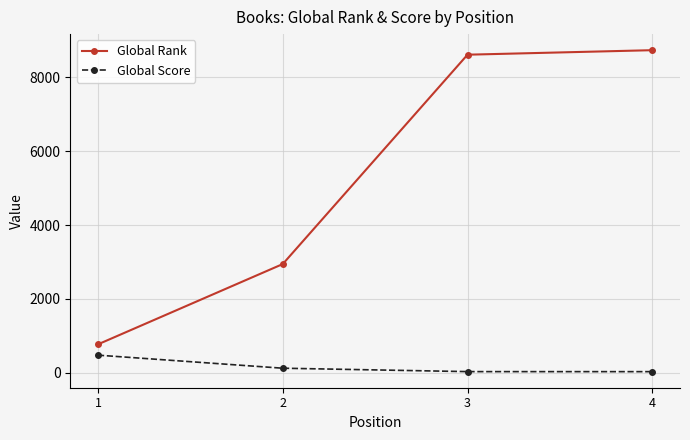

What is the average value of the Global Rank series?

5264